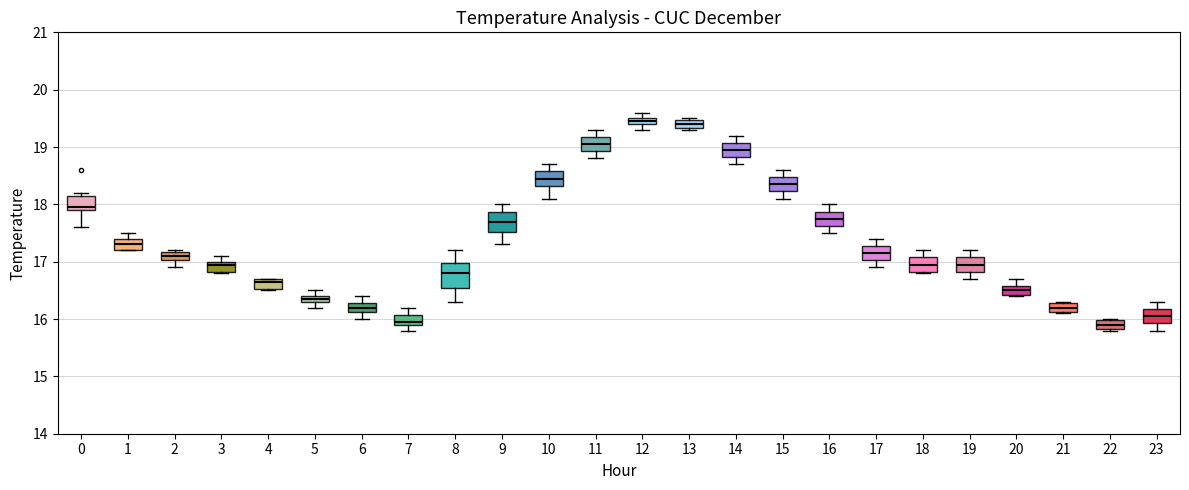

Where is the upper edge of the box at x = 18 on the y-axis? The values are not printed on the chart, so give them approximately, as read against the axis.

17.1